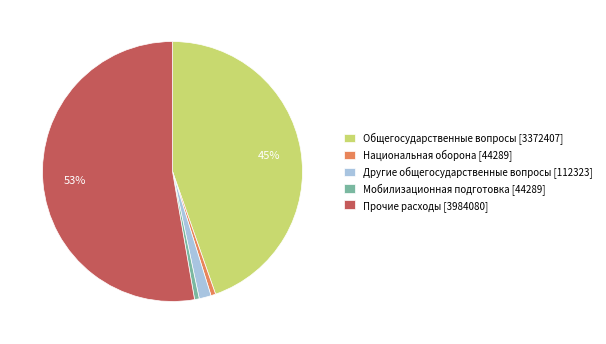

Is the sum of Национальная оборона [44289] and Общегосударственные вопросы [3372407] greater than half?

No